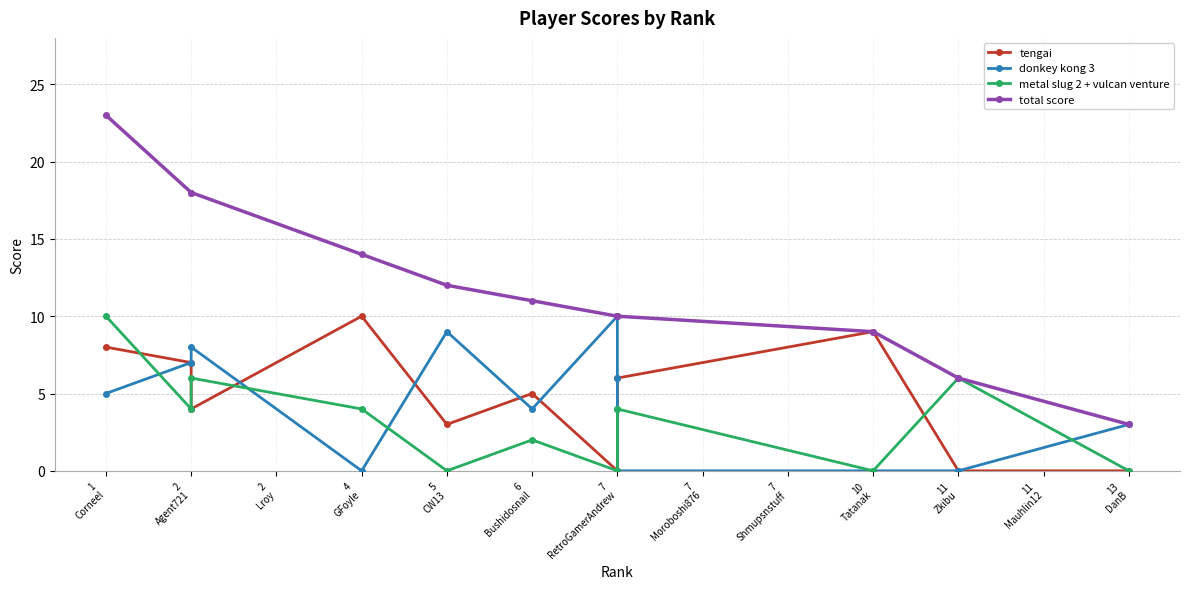

True or false: total score and tengai intersect in this chart.

False